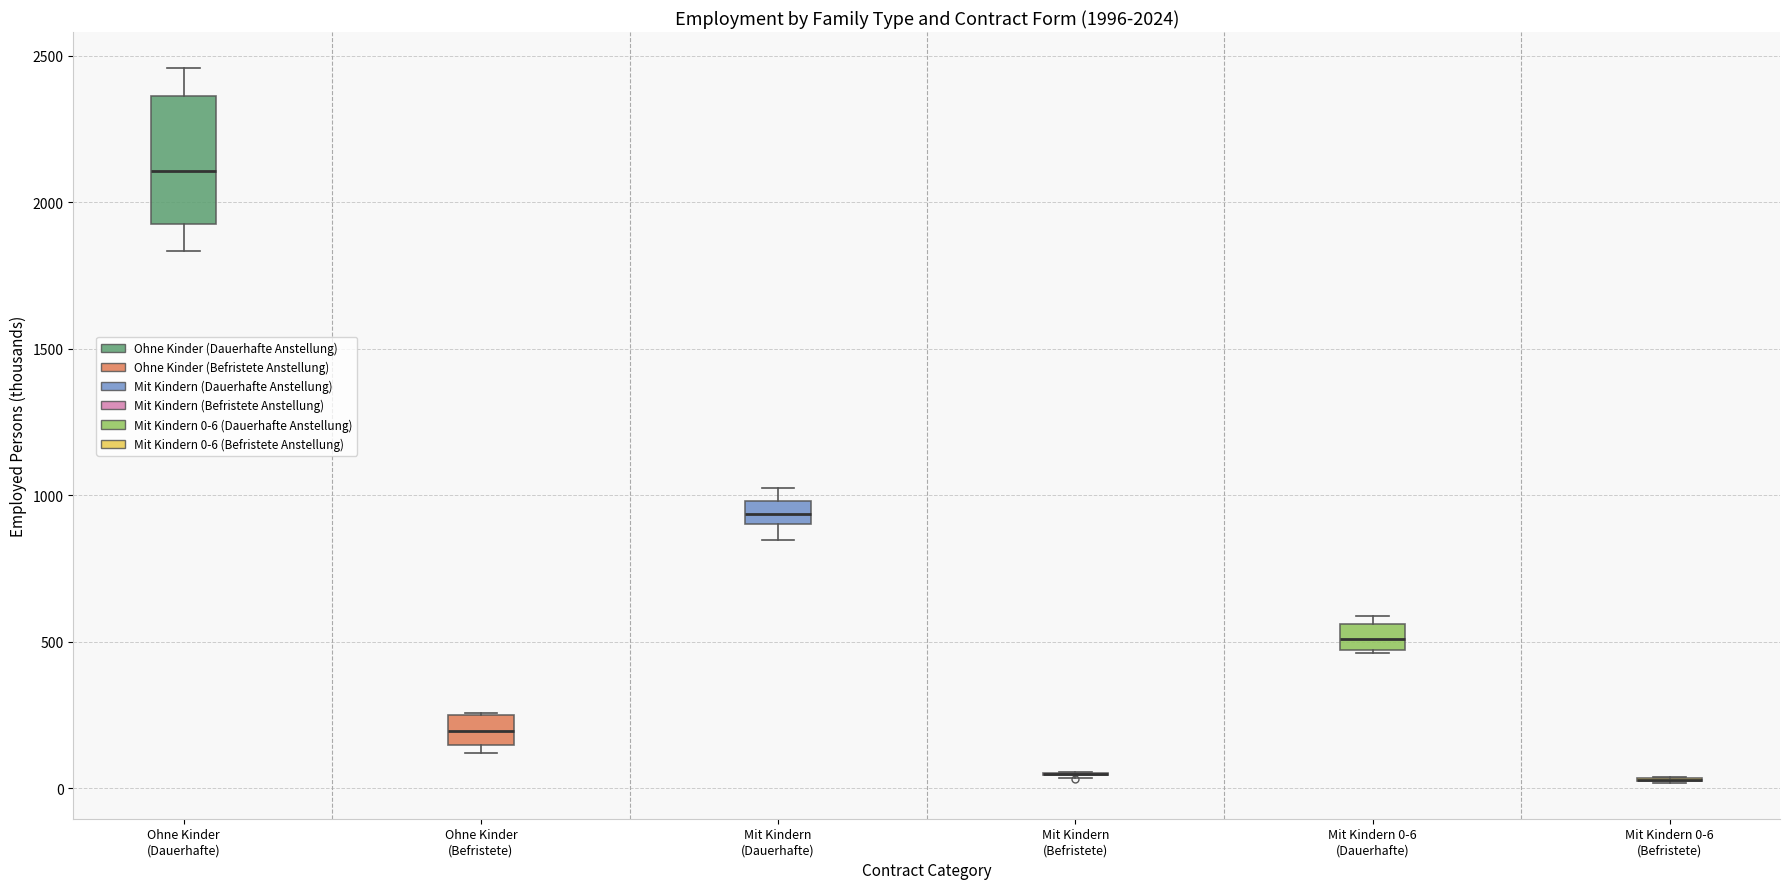

Comparing the boxes themselves (not the whiskers), which one is the tallest?

Ohne Kinder (Dauerhafte)